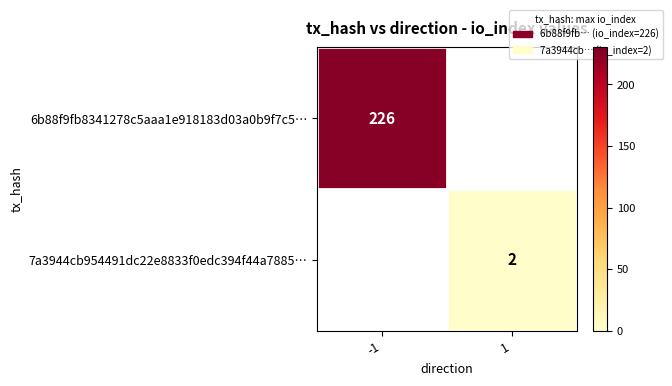

Is the value of 6b88f9fb8341278c5aaa1e918183d03a0b9f7c5… at -1 greater than the value of 7a3944cb954491dc22e8833f0edc394f44a7885… at 1?

Yes